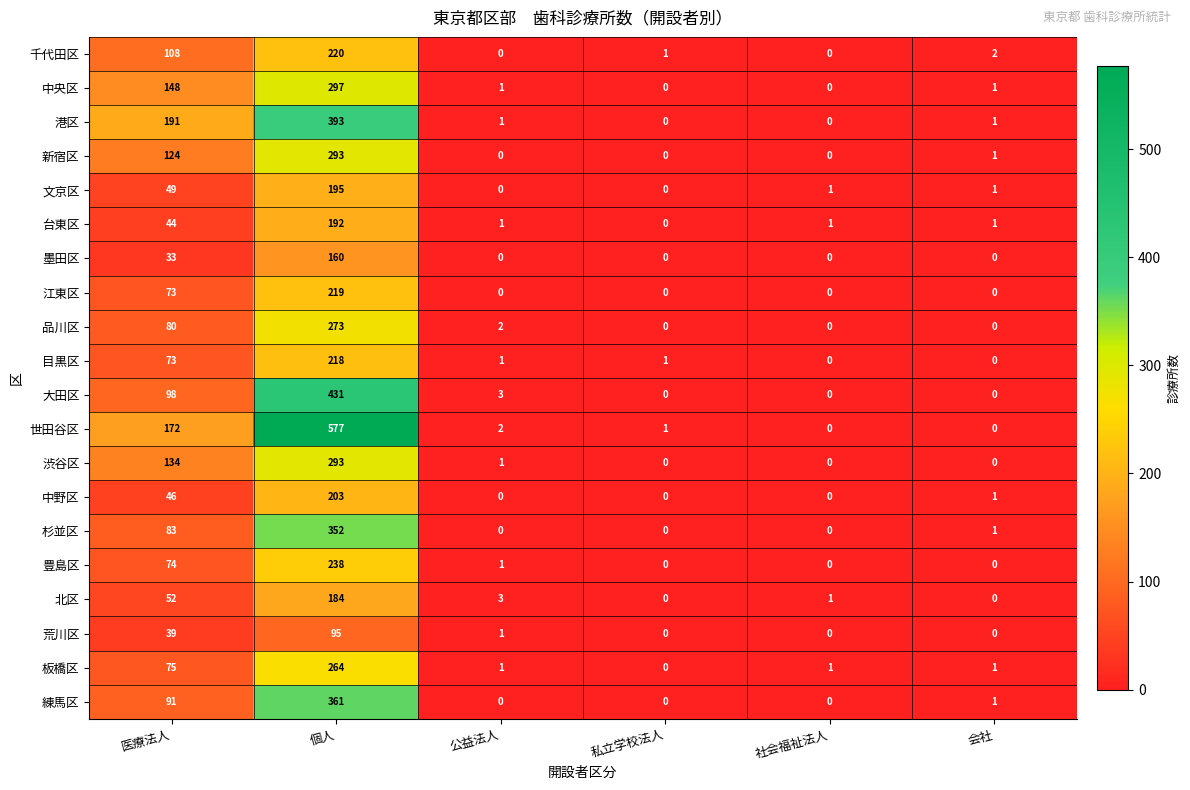

At which category is the sum across all series the highest?

個人